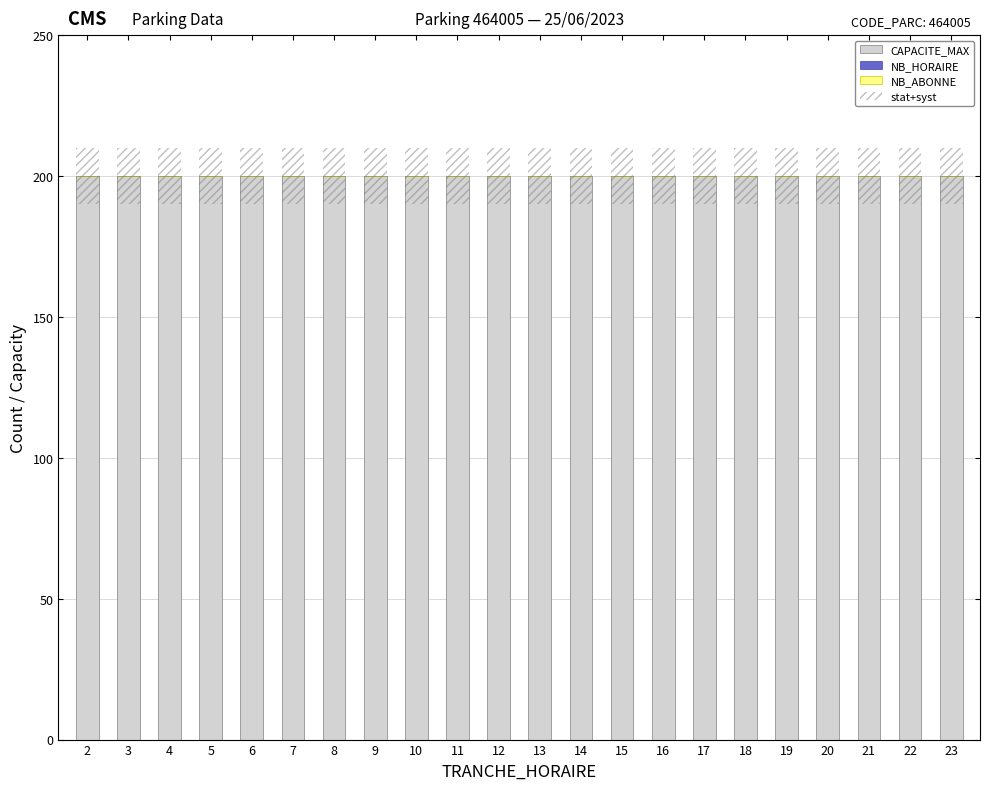

How many bars are there in each group?

4